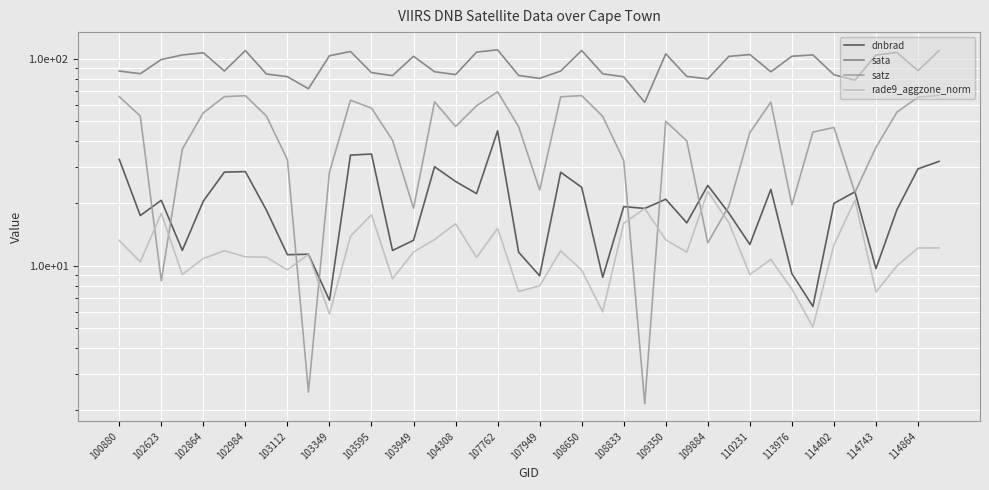

How many intersections are there between rade9_aggzone_norm and satz?

8